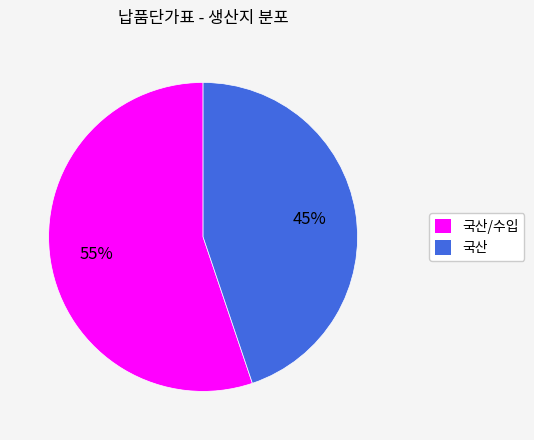

To the nearest percent, what is the difference between the 국산/수입 and 국산 slice percentages?

10%